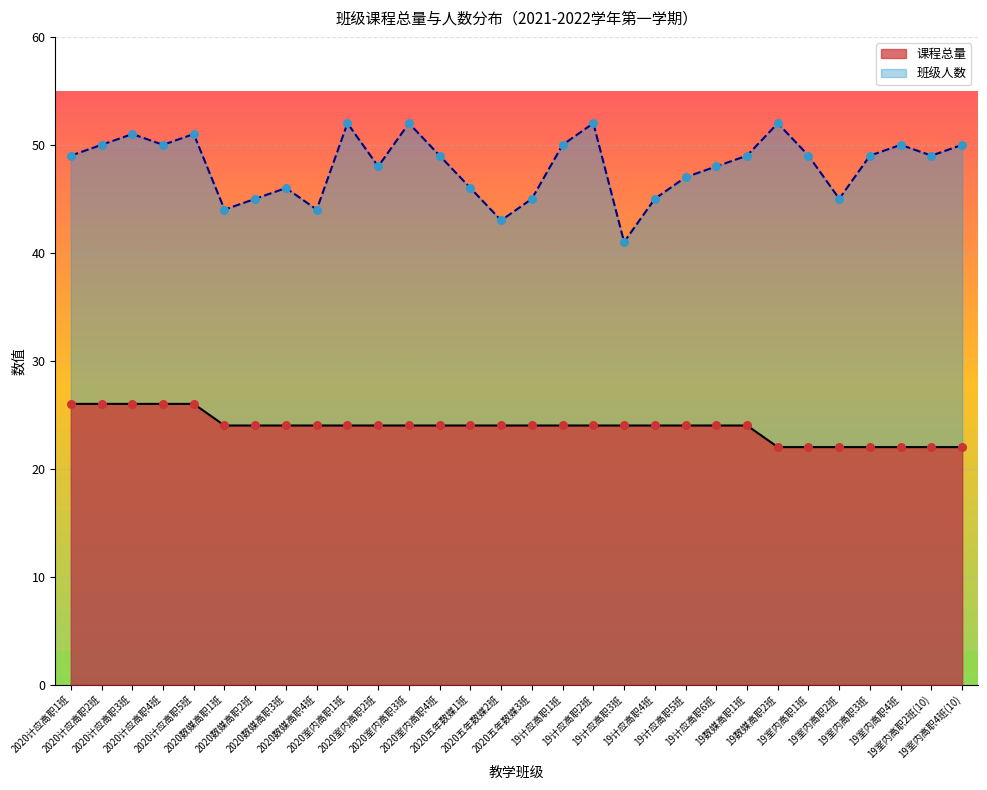

Which series contains the highest Y value?

班级人数